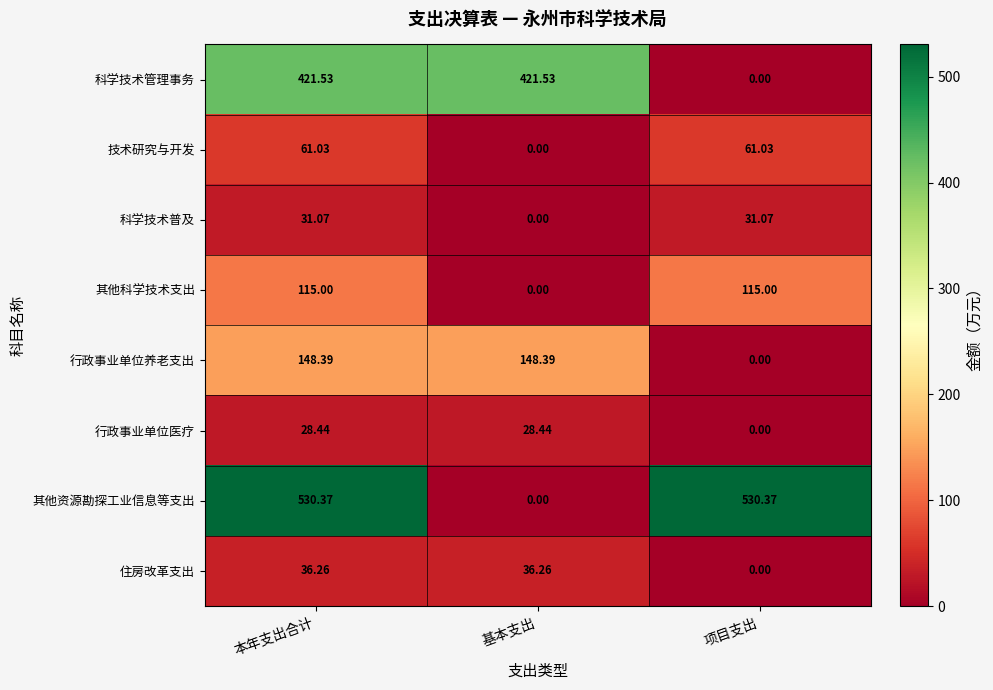

Where does the 行政事业单位养老支出 series first go above 148?

本年支出合计